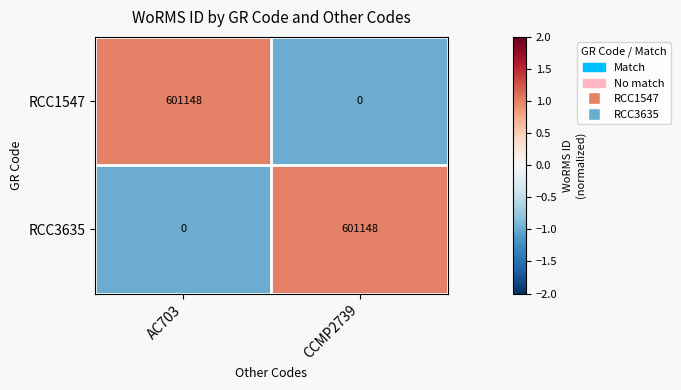

What is the total value across all series at AC703?

601148